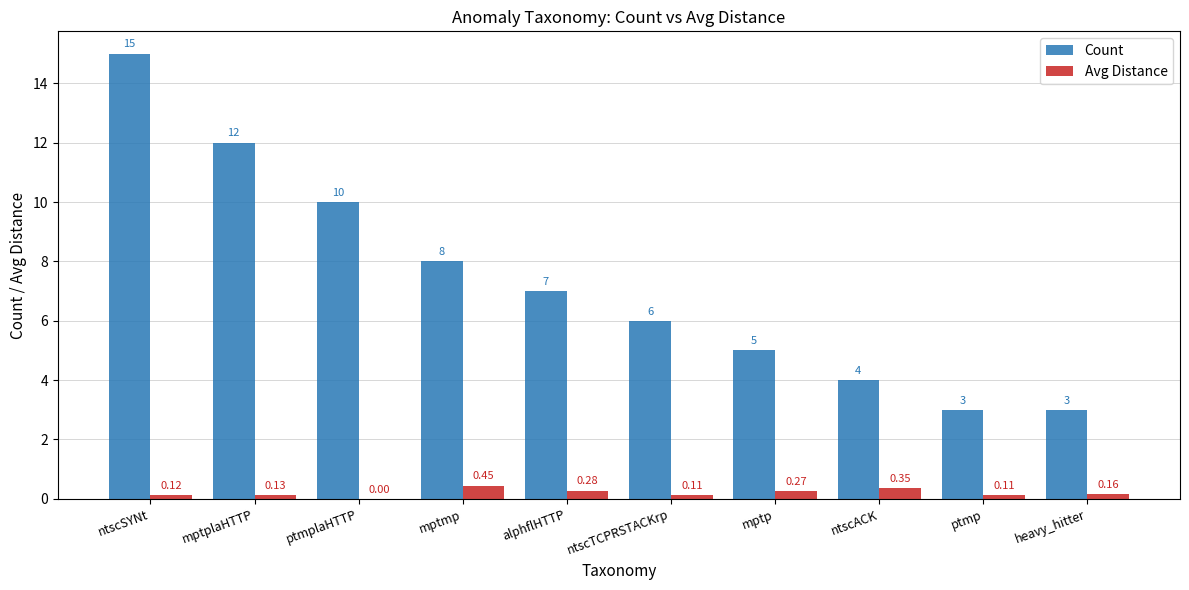

What is the spread (max minus min) of values at ntscSYNt?

14.9